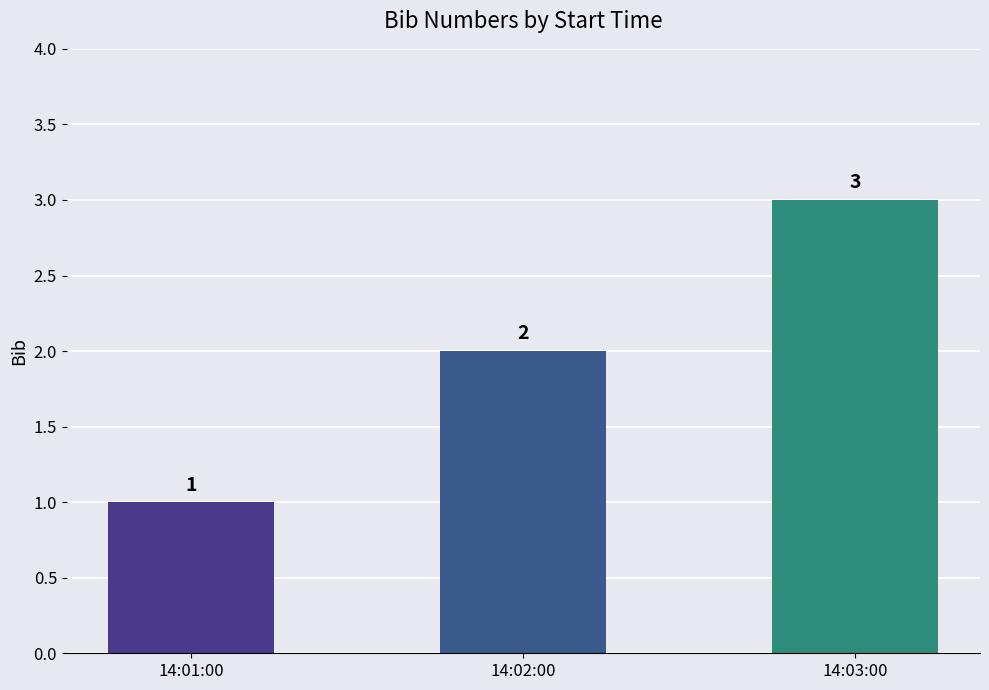

At which label is the value closest to 2?

14:02:00